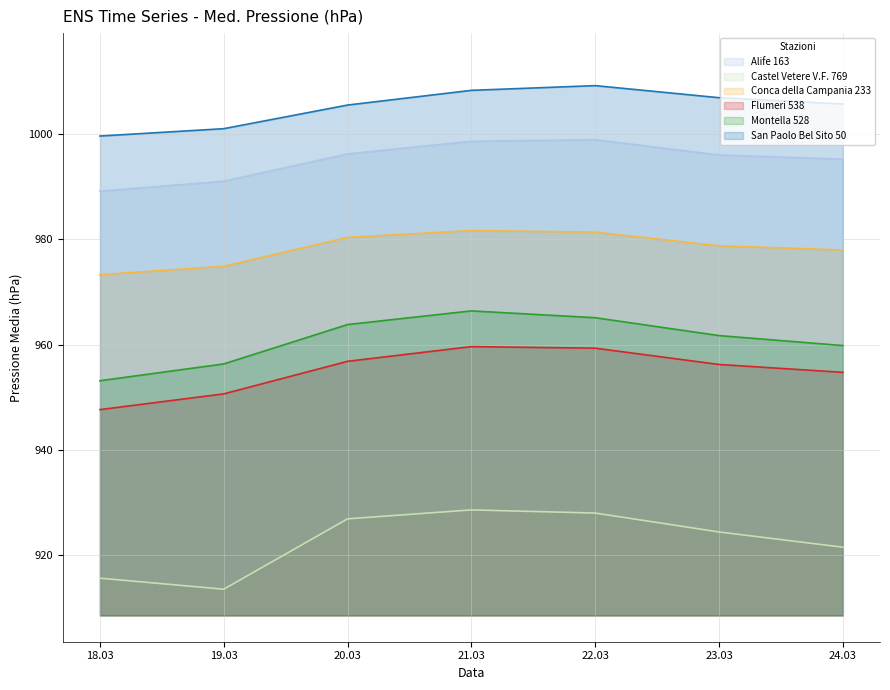

What is the difference between the maximum and minimum values in the Conca della Campania 233 series?

8.4